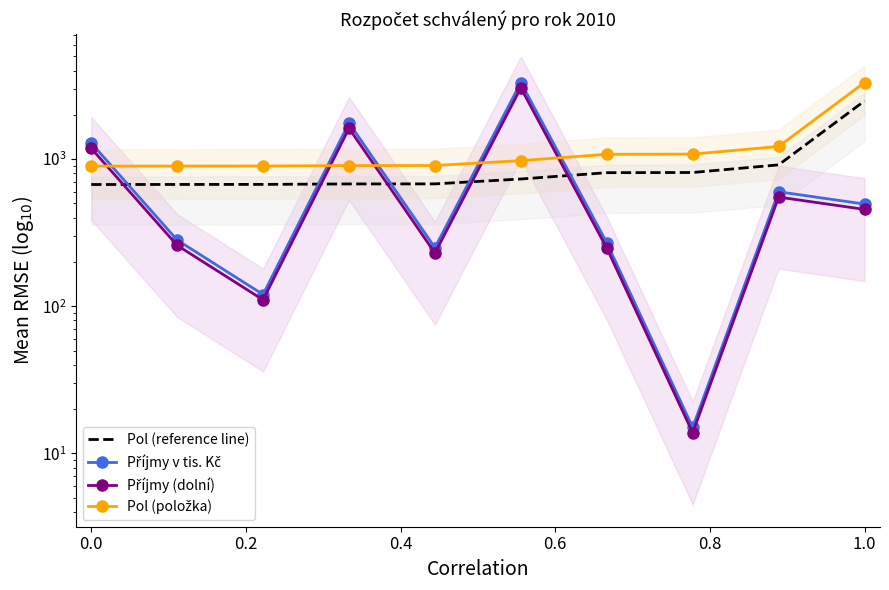

What is the value of the Pol (reference line) point at the 10th from the left?

2487.3